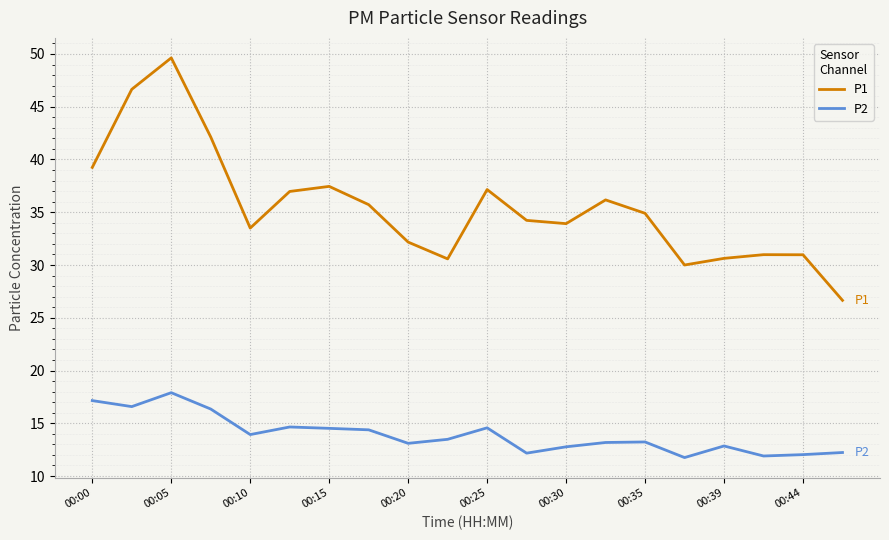

What is the difference between the maximum and minimum values in the P1 series?

23.0